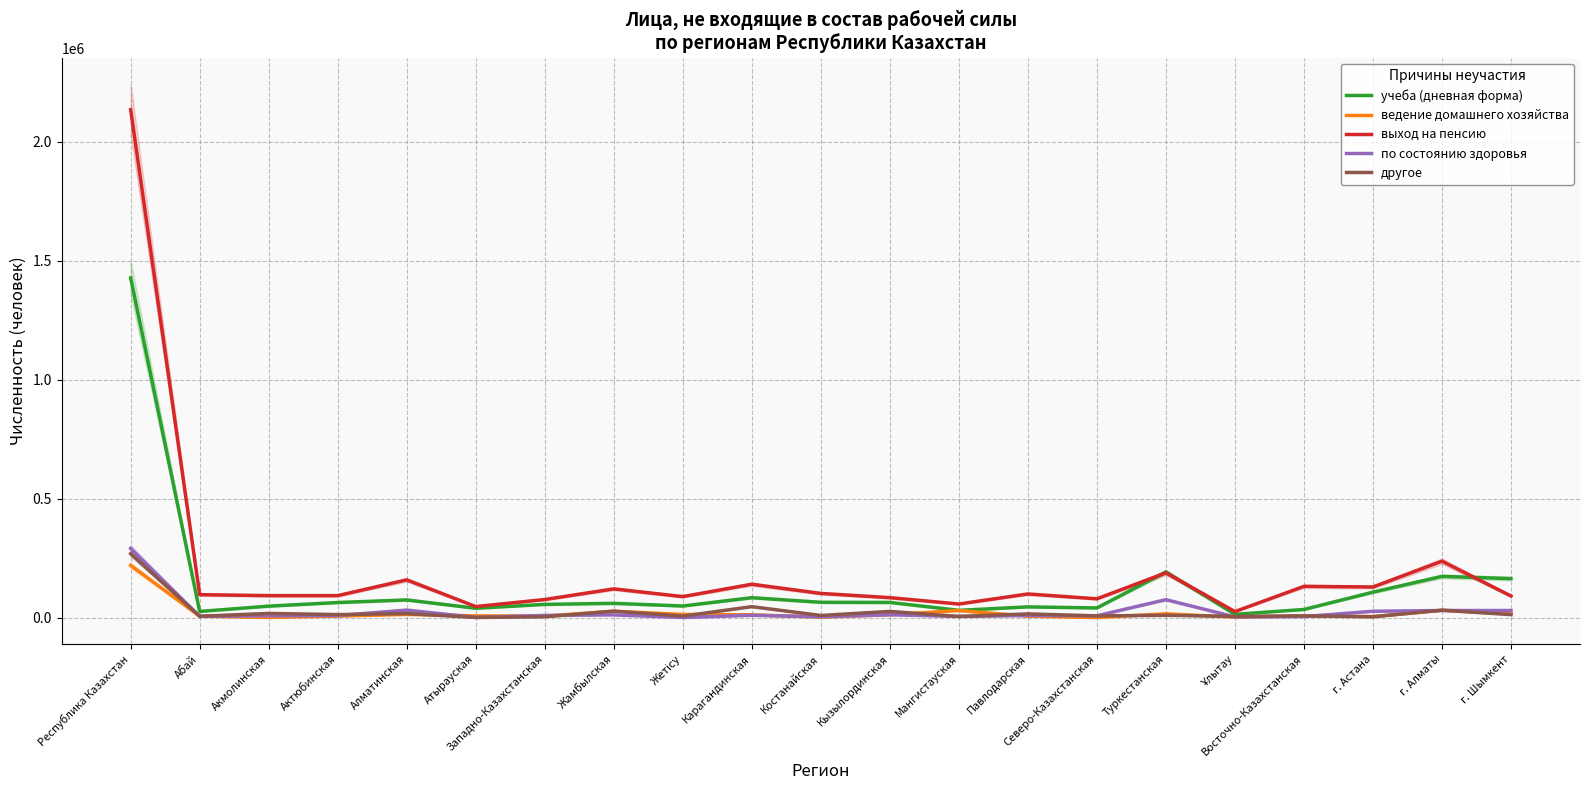

Does the chart display data point markers on the line(s)?

No